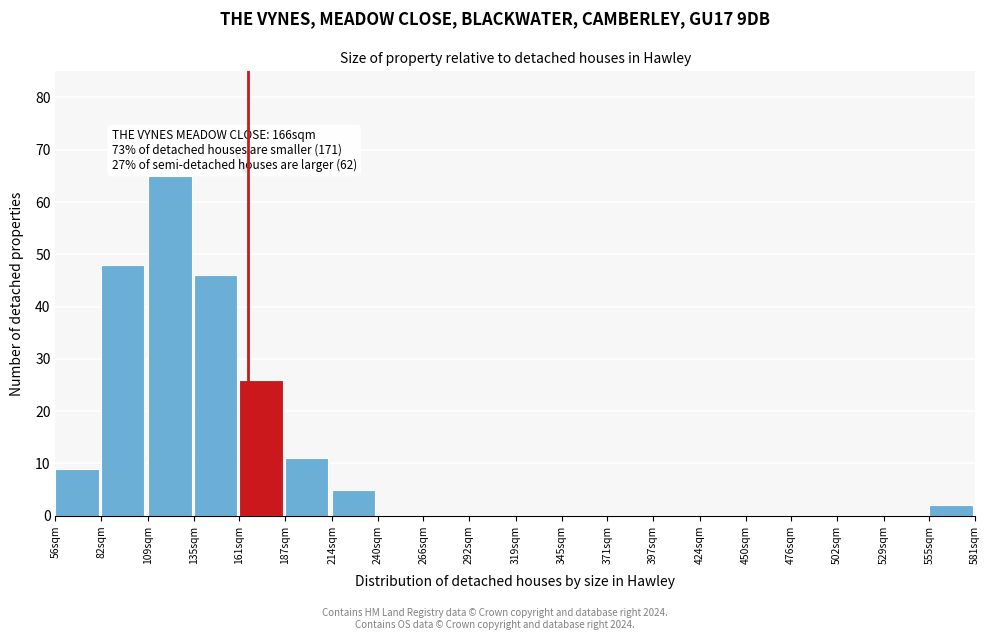

Reading left to right, list all the values displayed in this chart.

56sqm=9	82sqm=48	109sqm=65	135sqm=46	161sqm=26	187sqm=11	214sqm=5	240sqm=0	266sqm=0	292sqm=0	319sqm=0	345sqm=0	371sqm=0	397sqm=0	424sqm=0	450sqm=0	476sqm=0	502sqm=0	529sqm=0	555sqm=2